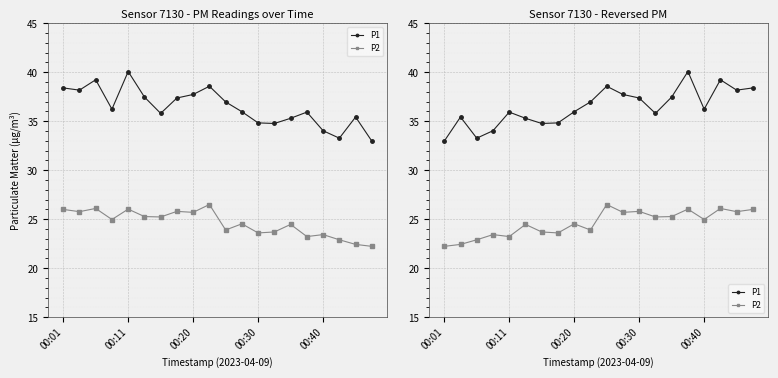

Between 6 and 15, which series saw the biggest shift?

P1